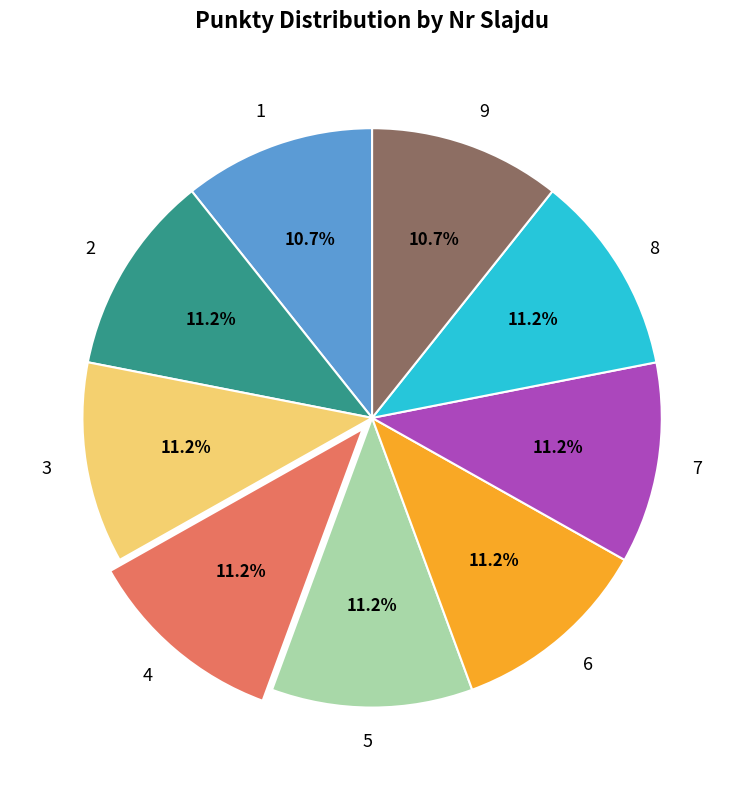

The 9 slice represents 11% of the pie. True or false?

True